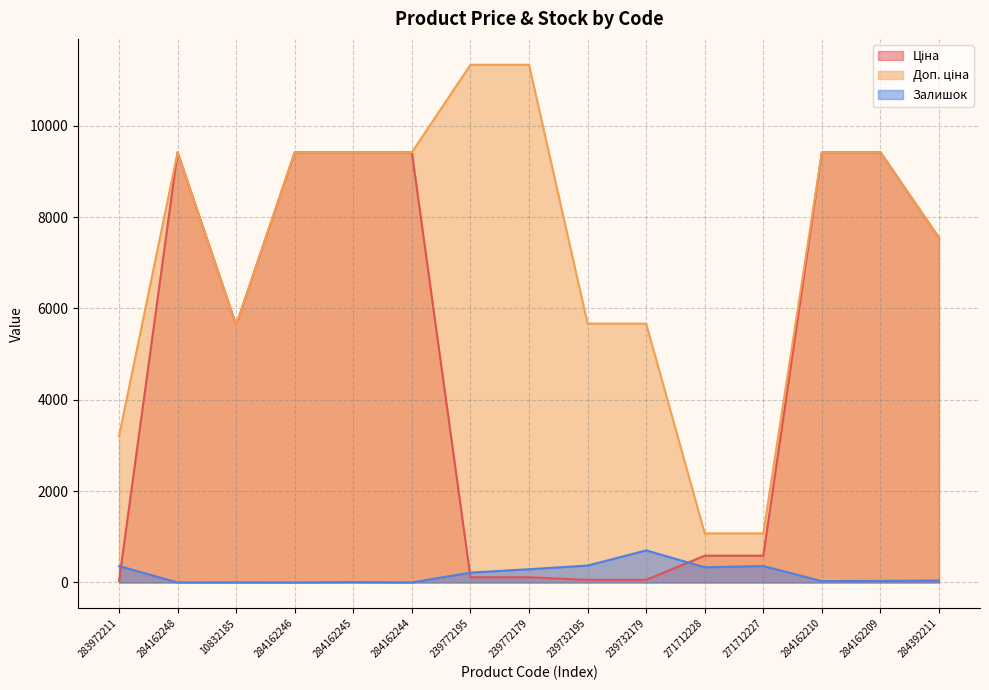

What position from the left is 284162209?

14